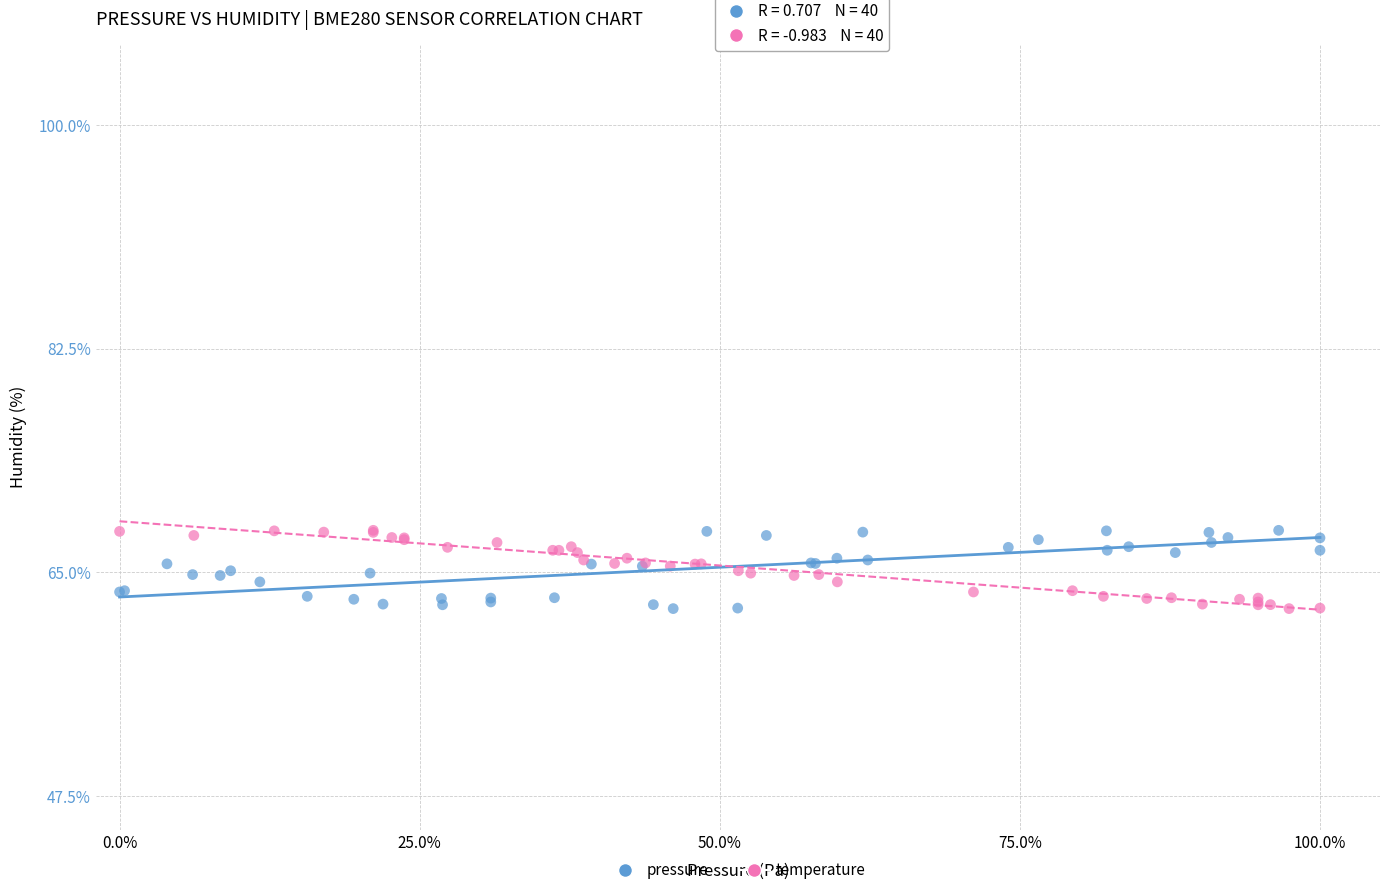

What are all the series names shown in the legend?

pressure, temperature